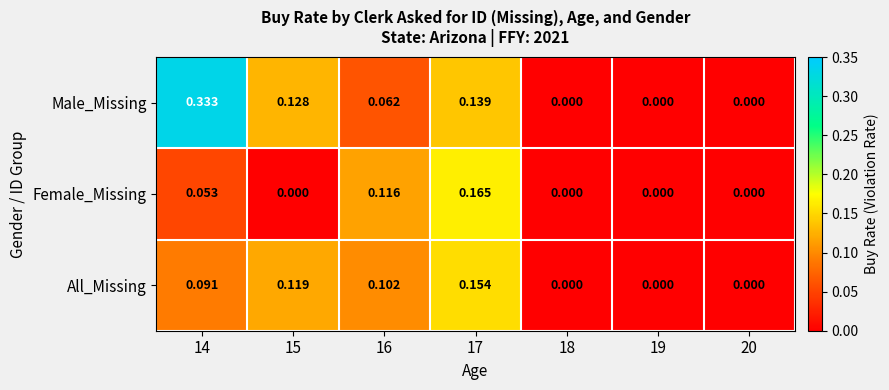

List the series in order of their overall mean, highest first.

Male_Missing, All_Missing, Female_Missing